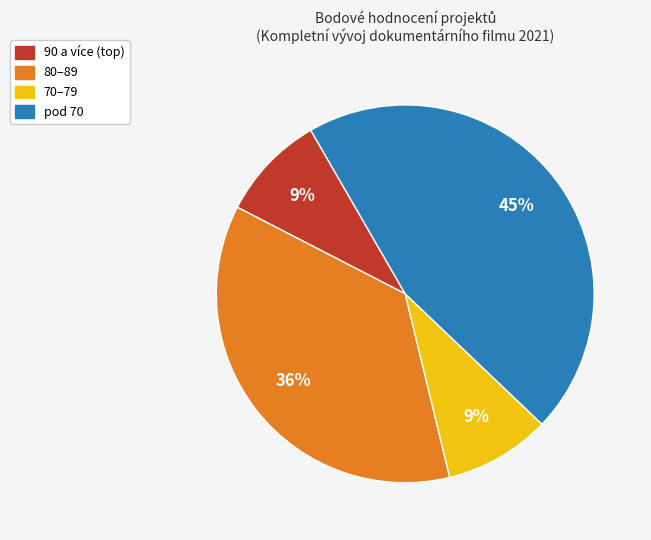

To the nearest percent, what is the difference between the largest and smallest slice percentages?

36%